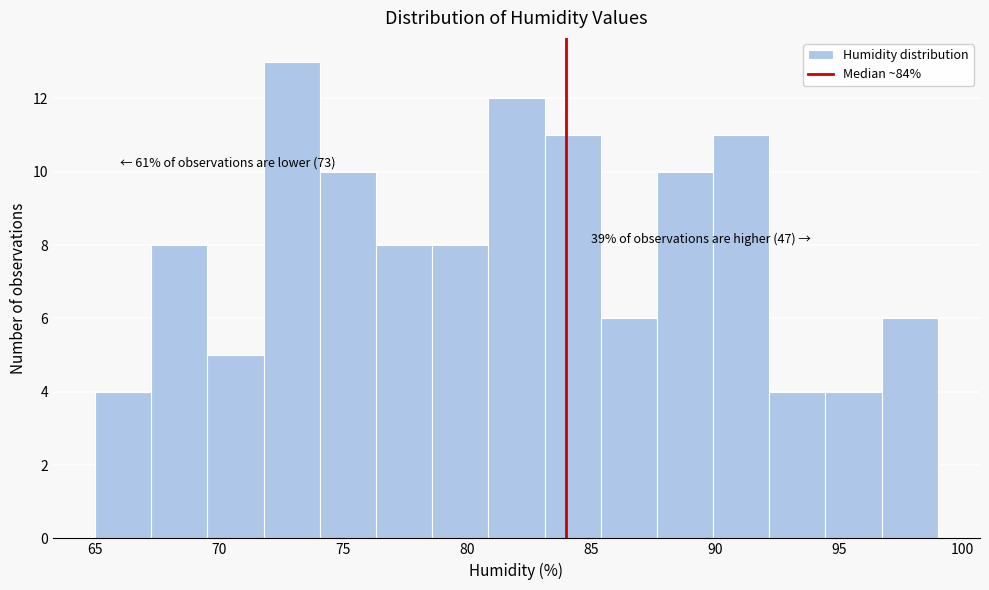

Over which range of the x-axis is the bar tallest?

72.0 to 74.0